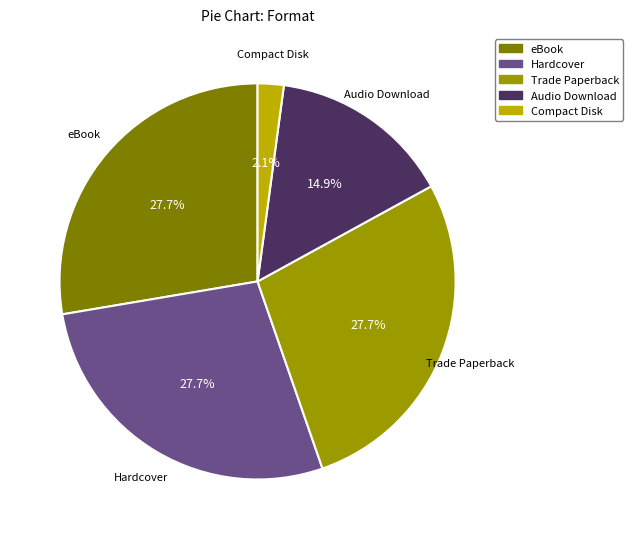

How many slices are in this pie chart?

5